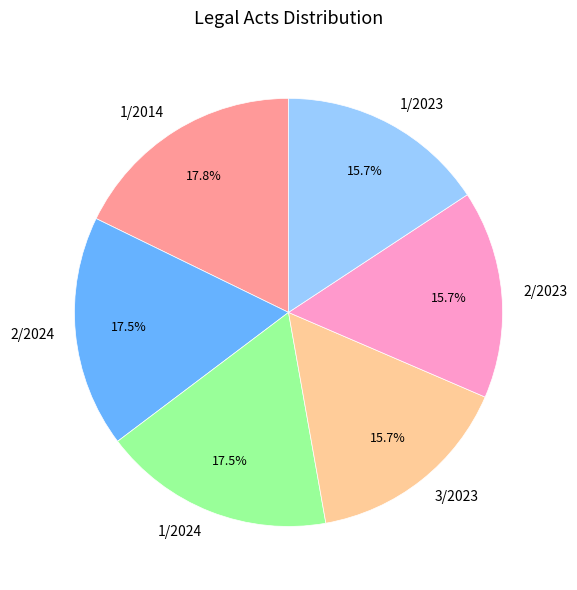

Between 3/2023 and 1/2014, which is larger?

1/2014